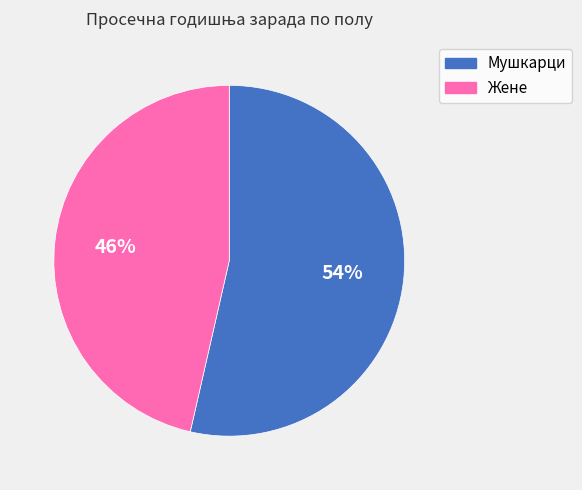

To the nearest percent, what portion does Жене represent?

46%